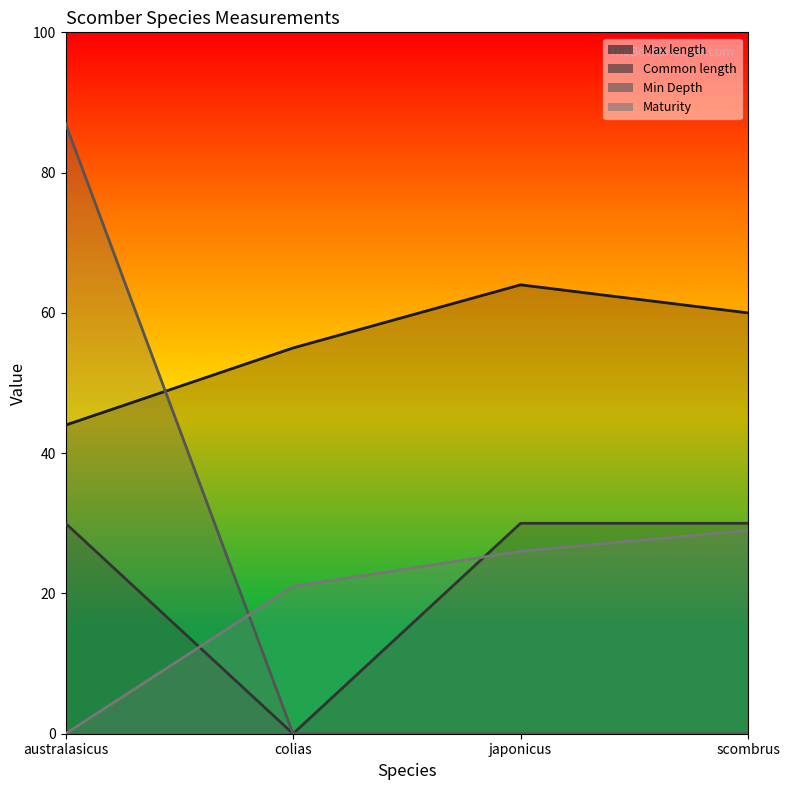

Reading left to right, extract all data points from this chart.

Max length: 44	55	64	60
Common length: 30	0	30	30
Min Depth: 87	0	0	0
Maturity: 0	21	26	29